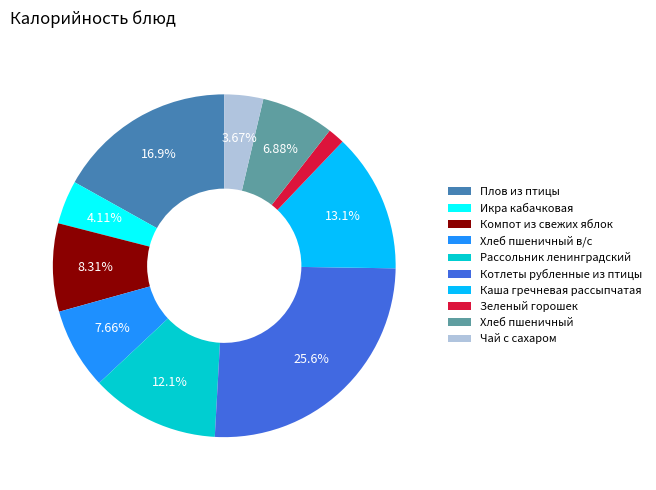

Is it true that Рассольник ленинградский is 24% of the pie?

False